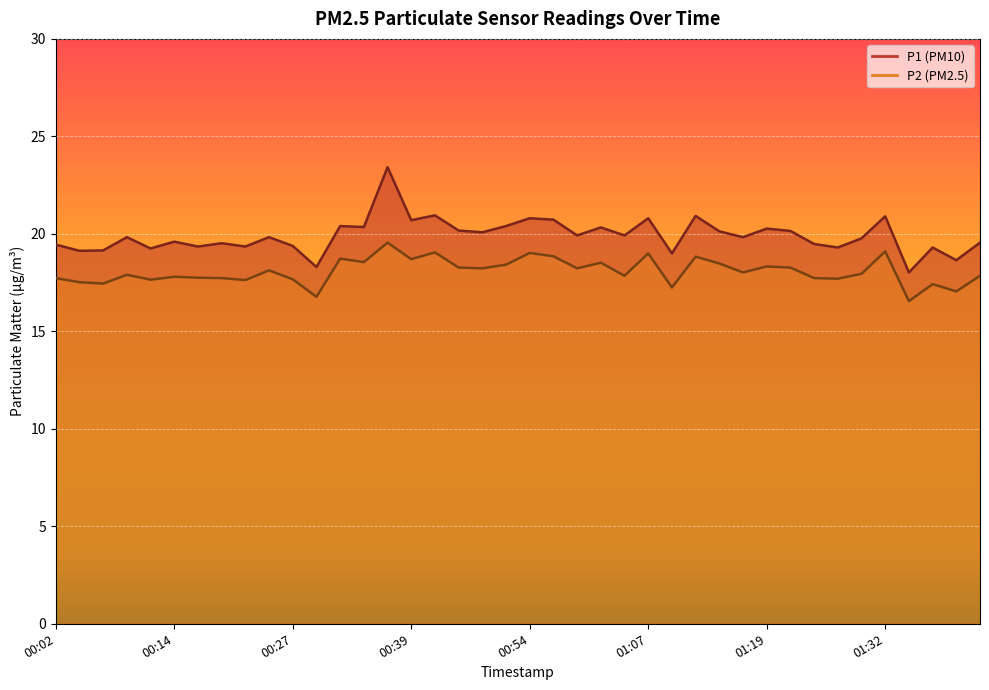

At which category does P2 reach its first local peak?

00:09